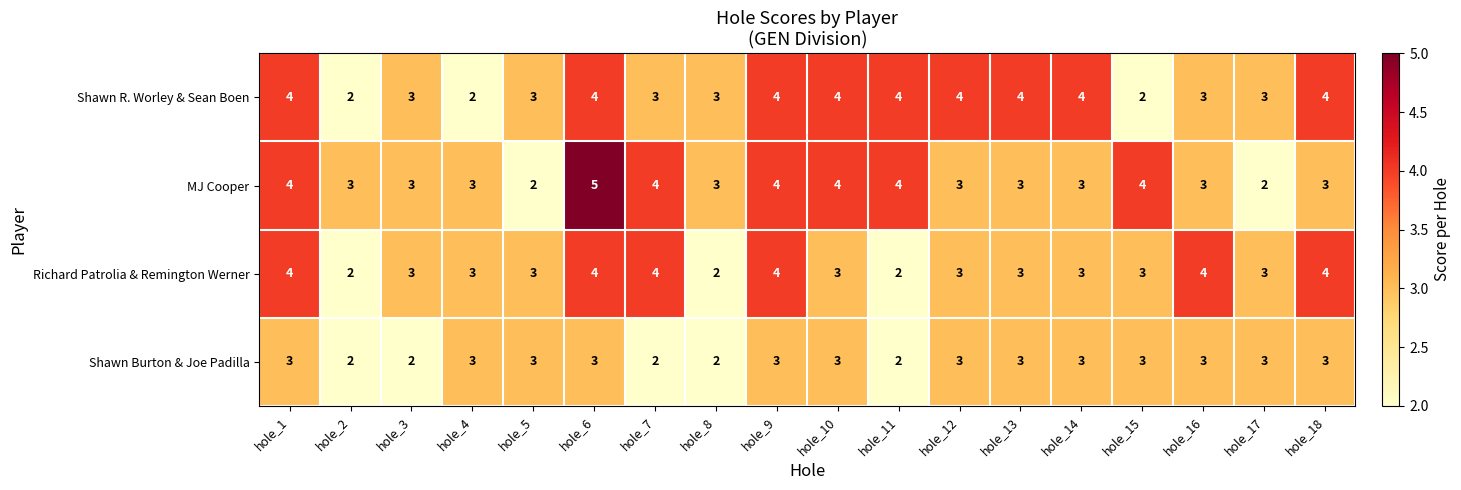

Count the number of data series in this chart.

4